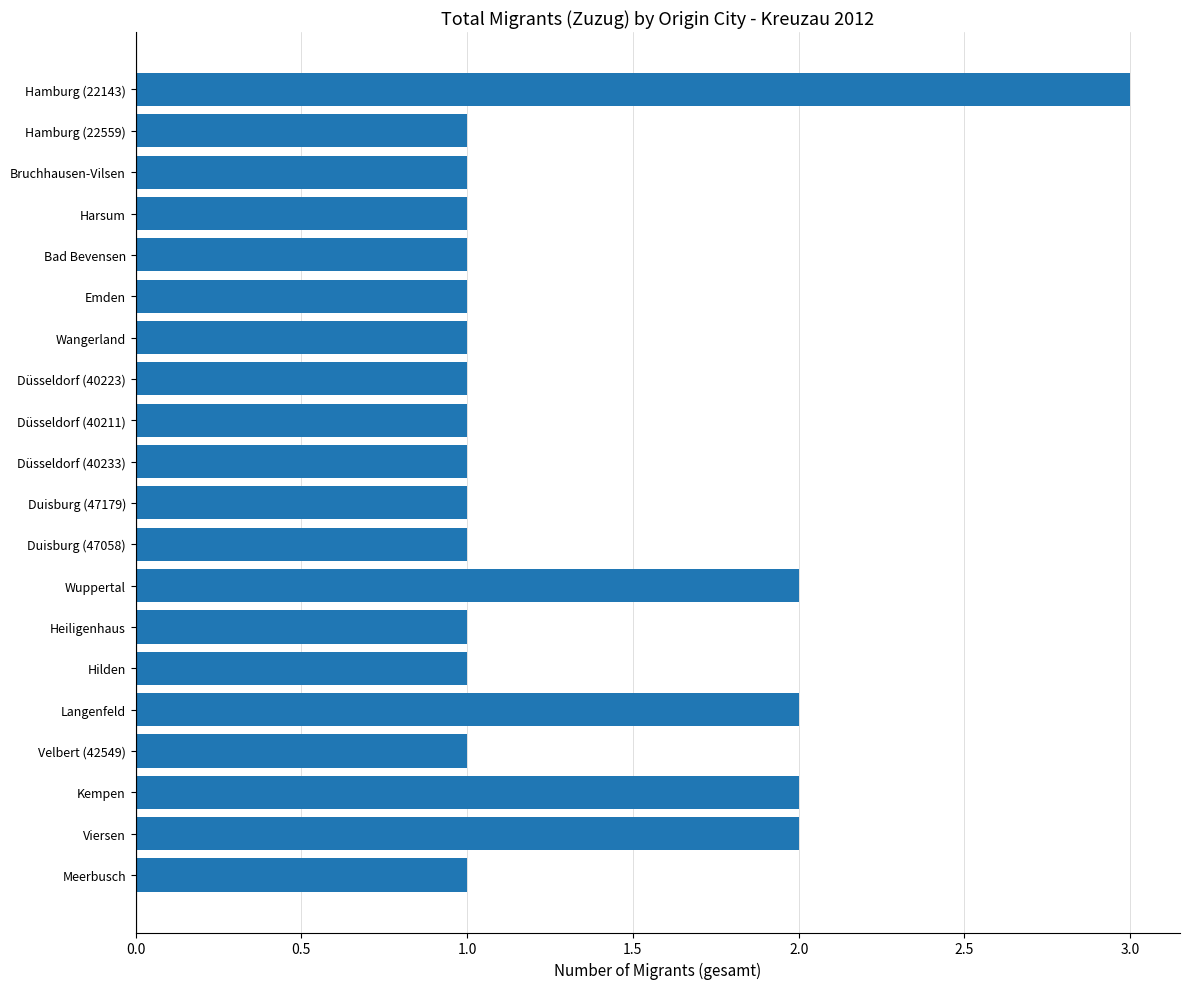

The value at Meerbusch is 0. True or false?

False